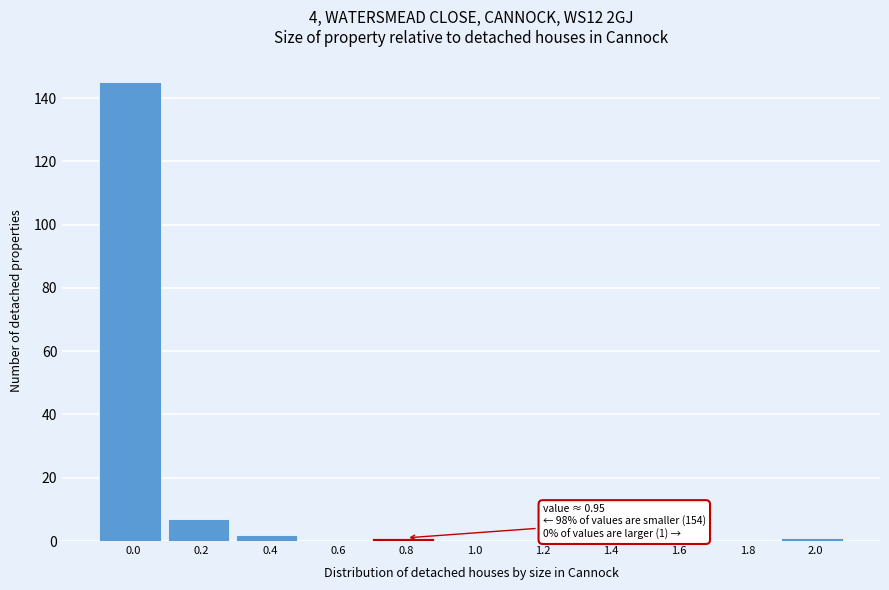

Reading left to right, list all the values displayed in this chart.

0.0=145	0.2=7	0.4=2	0.6=0	0.8=1	1.0=0	1.2=0	1.4=0	1.6=0	1.8=0	2.0=1